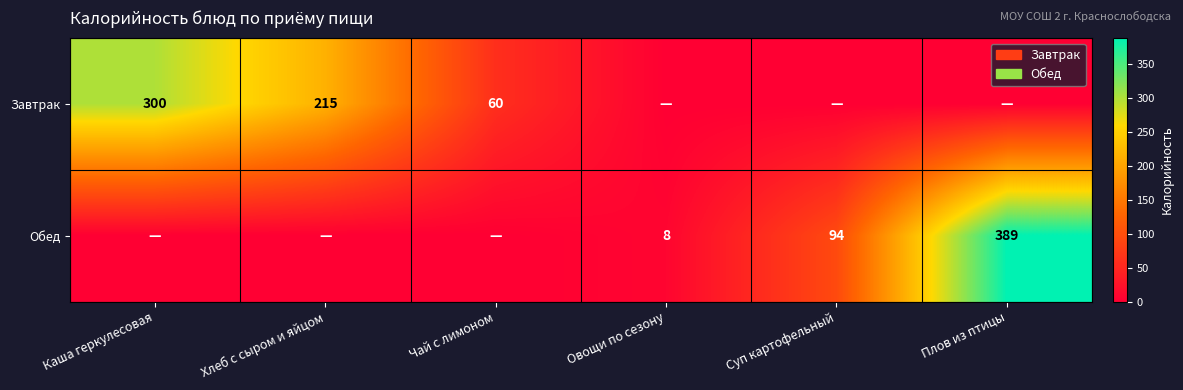

Is it true that Завтрак equals 92 at Чай с лимоном?

False